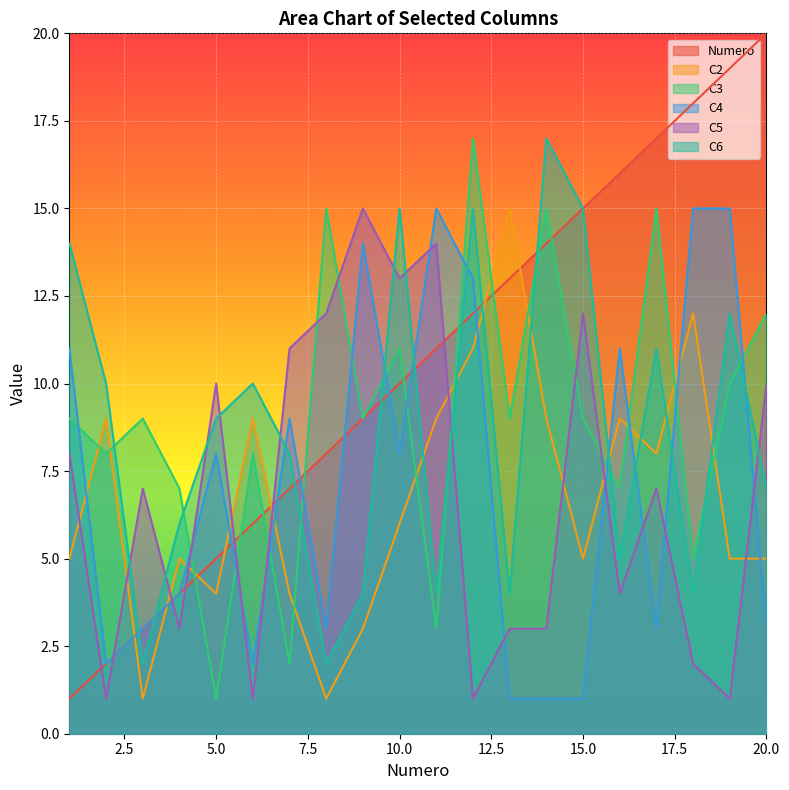

Reading left to right, extract all data points from this chart.

Numero: 1=1	2=2	3=3	4=4	5=5	6=6	7=7	8=8	9=9	10=10	11=11	12=12	13=13	14=14	15=15	16=16	17=17	18=18	19=19	20=20
C2: 1=5	2=9	3=1	4=5	5=4	6=9	7=4	8=1	9=3	10=6	11=9	12=11	13=15	14=9	15=5	16=9	17=8	18=12	19=5	20=5
C3: 1=9	2=8	3=9	4=7	5=1	6=8	7=2	8=15	9=9	10=11	11=3	12=17	13=9	14=15	15=9	16=7	17=15	18=5	19=10	20=12
C4: 1=11	2=2	3=3	4=4	5=8	6=2	7=9	8=3	9=14	10=8	11=15	12=13	13=1	14=1	15=1	16=11	17=3	18=15	19=15	20=3
C5: 1=8	2=1	3=7	4=3	5=10	6=1	7=11	8=12	9=15	10=13	11=14	12=1	13=3	14=3	15=12	16=4	17=7	18=2	19=1	20=10
C6: 1=14	2=10	3=2	4=6	5=9	6=10	7=8	8=2	9=4	10=15	11=4	12=15	13=4	14=17	15=15	16=5	17=11	18=4	19=12	20=7